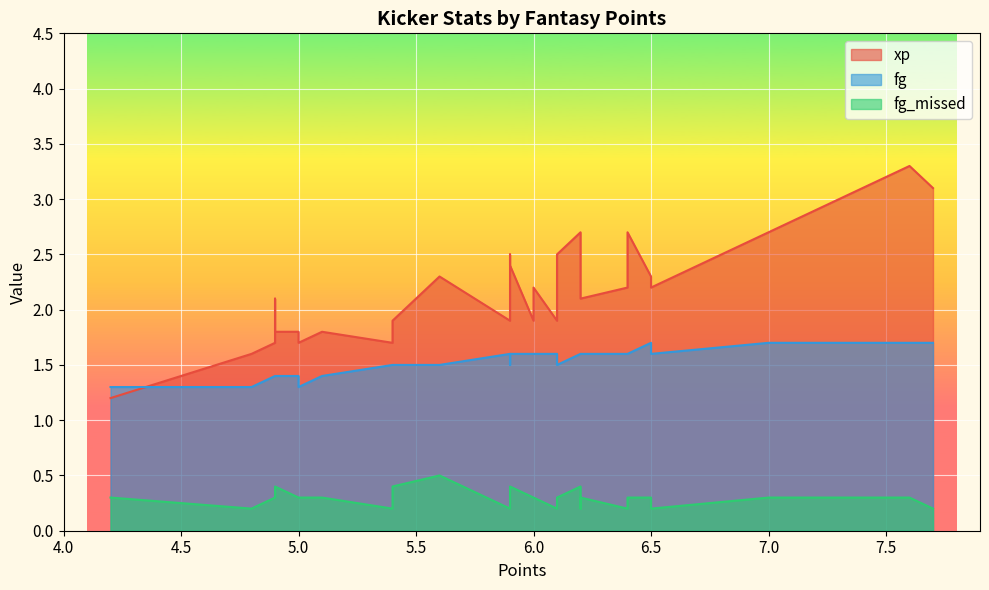

What is the minimum value shown in the chart?

0.2